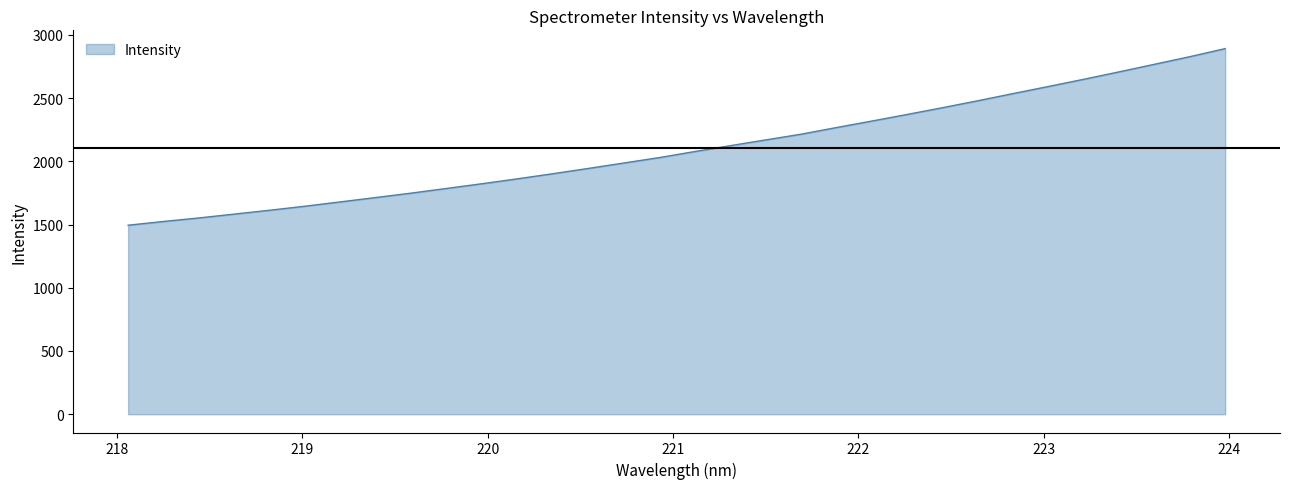

What is the difference between the maximum and minimum values?

1396.3